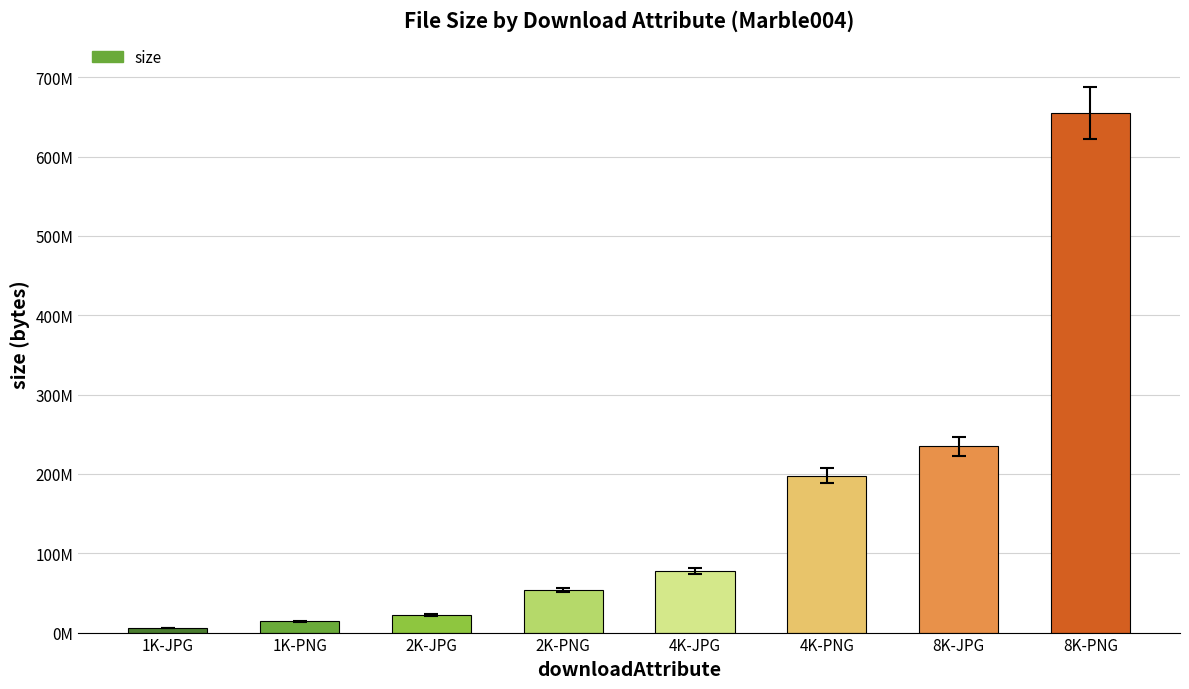

Which has a higher value, 8K-PNG or 2K-PNG?

8K-PNG